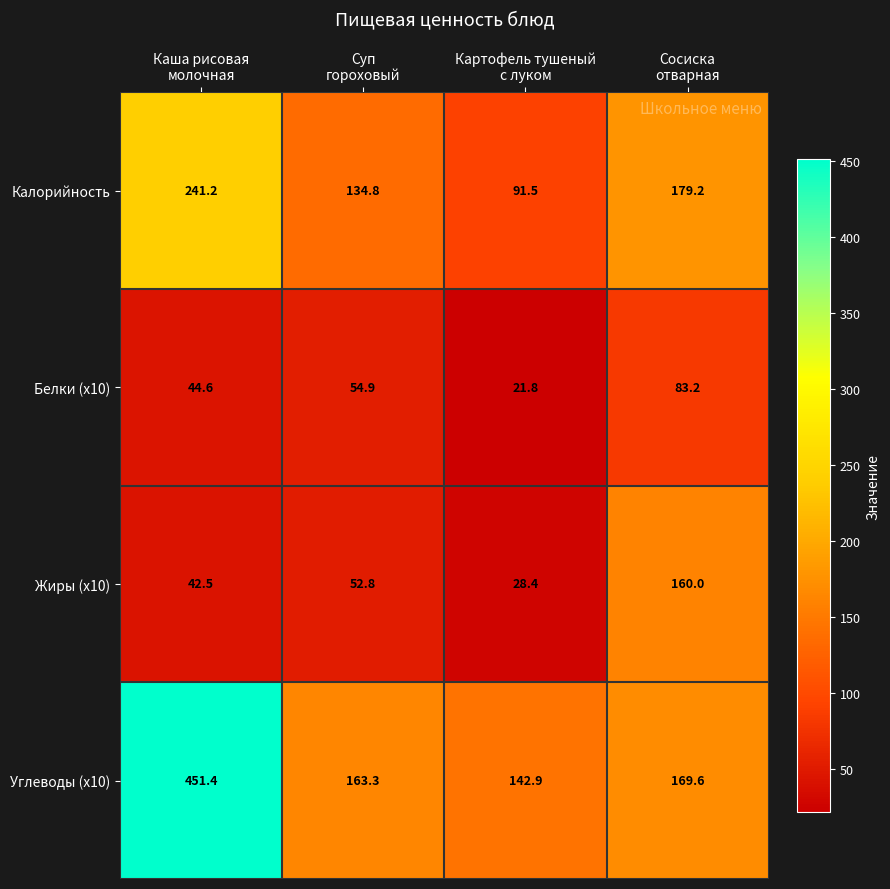

At which category is the sum across all series the highest?

Каша рисовая
молочная